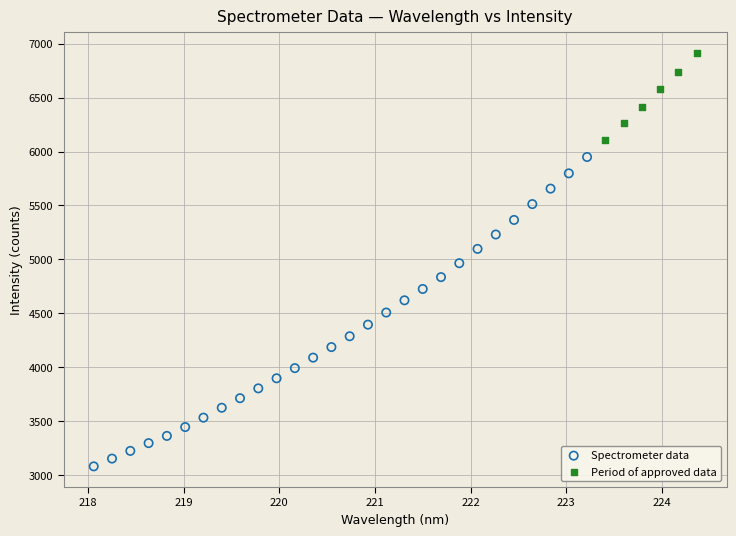

Which series contains the lowest Y value?

Spectrometer data